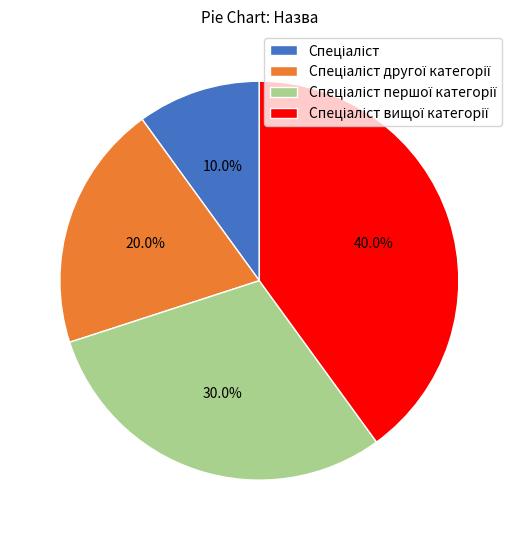

Does any single category account for the majority?

No